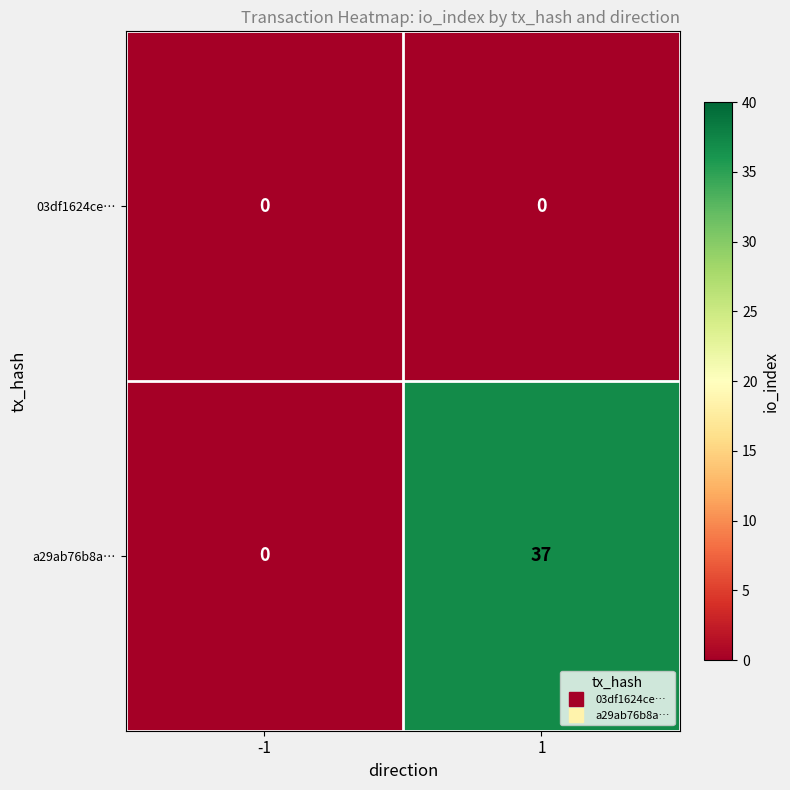

What is the sum of the a29ab76b8a… values at 1 and -1?

37